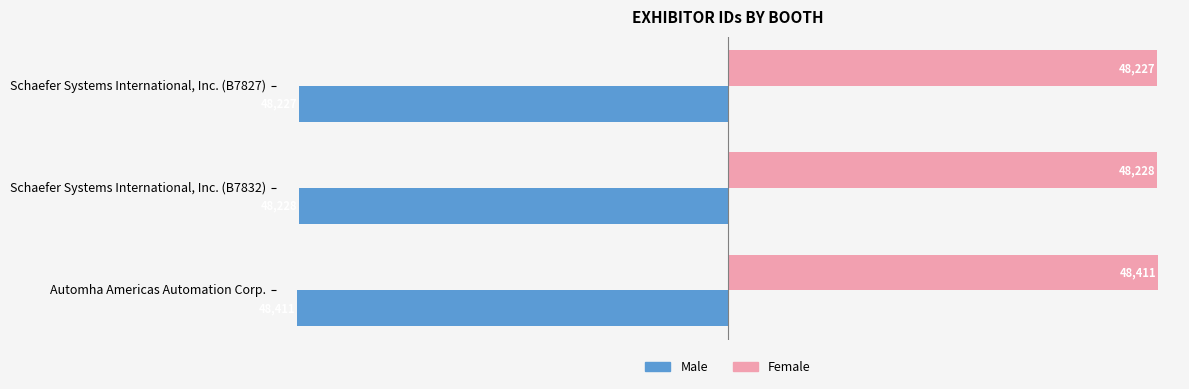

What is the difference between the maximum and minimum values in the Male series?

184